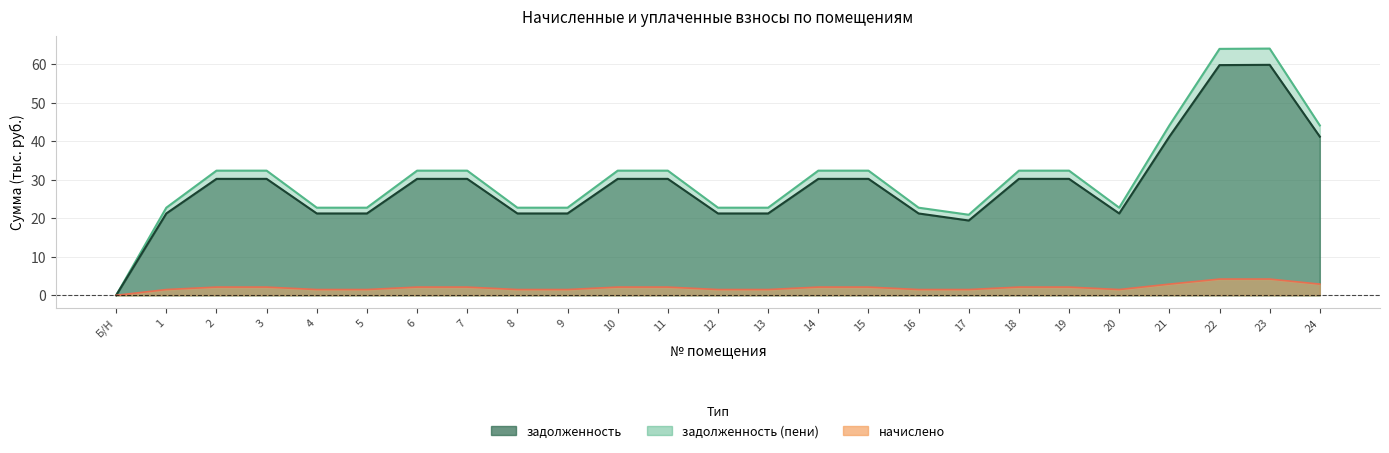

Reading left to right, list all the values displayed in this chart.

задолженность: Б/Н=0.0	1=21.2	2=30.2	3=30.2	4=21.2	5=21.2	6=30.2	7=30.2	8=21.2	9=21.2	10=30.2	11=30.2	12=21.2	13=21.2	14=30.2	15=30.2	16=21.2	17=19.4	18=30.2	19=30.2	20=21.2	21=41.1	22=59.7	23=59.8	24=41.1
начислено: Б/Н=0.0	1=1.5	2=2.1	3=2.1	4=1.5	5=1.5	6=2.1	7=2.1	8=1.5	9=1.5	10=2.1	11=2.1	12=1.5	13=1.5	14=2.1	15=2.1	16=1.5	17=1.5	18=2.1	19=2.1	20=1.5	21=2.9	22=4.2	23=4.2	24=2.9
задолженность (пени): Б/Н=0.0	1=22.7	2=32.3	3=32.3	4=22.7	5=22.7	6=32.3	7=32.3	8=22.7	9=22.7	10=32.3	11=32.3	12=22.7	13=22.7	14=32.3	15=32.3	16=22.7	17=20.9	18=32.3	19=32.3	20=22.7	21=44.1	22=63.9	23=64.0	24=44.1